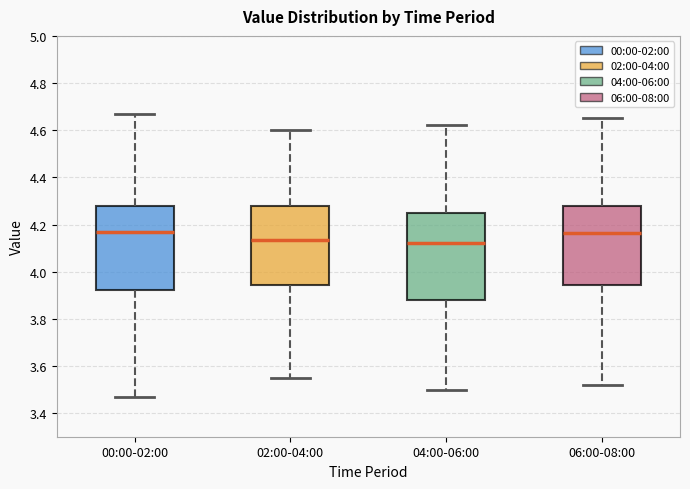

Reading left to right, transcribe this box plot: for each box, give where its median line is, the range the box spans, and where its two whiskers end, as read against the y-axis. The values are not printed on the chart, so give them approximately, as read against the axis.

00:00-02:00: median 4.18, box 3.92 to 4.28, whiskers 3.48 to 4.68
02:00-04:00: median 4.14, box 3.94 to 4.28, whiskers 3.56 to 4.60
04:00-06:00: median 4.12, box 3.88 to 4.26, whiskers 3.50 to 4.62
06:00-08:00: median 4.16, box 3.94 to 4.28, whiskers 3.52 to 4.66